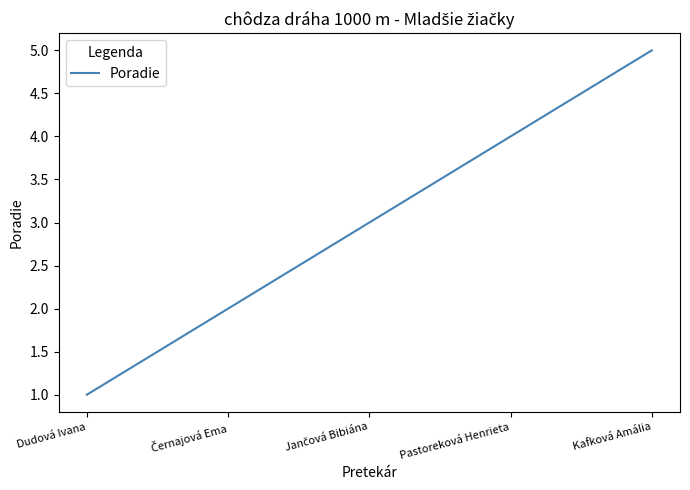

What is the minimum value shown in the chart?

1